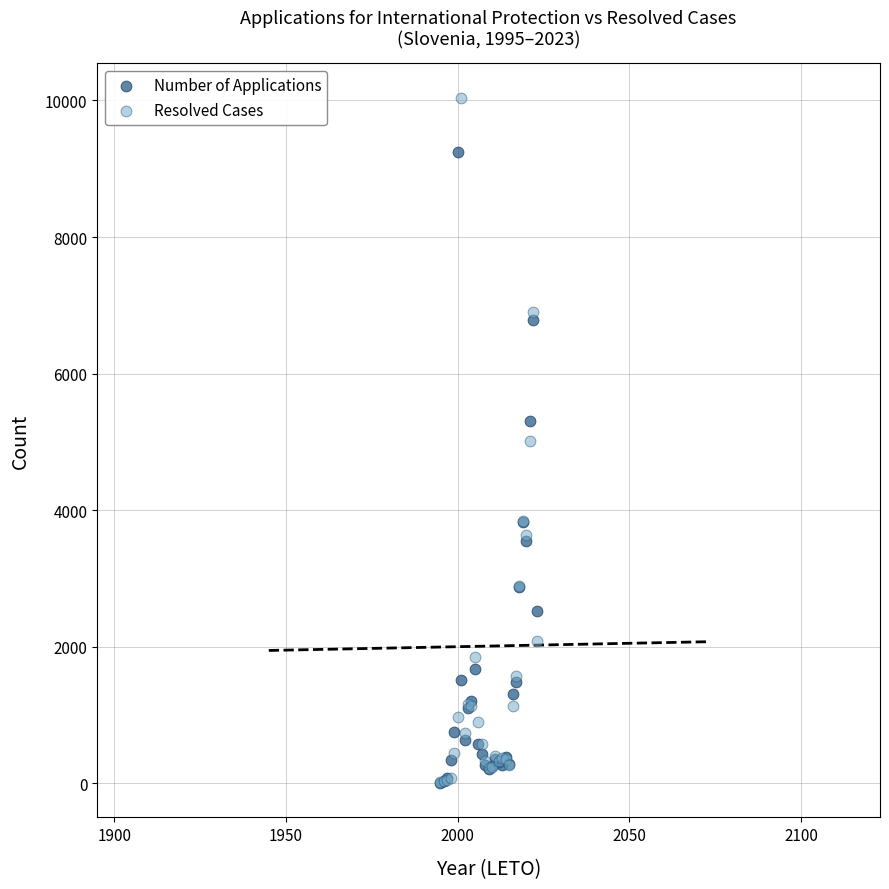

In the Number of Applications series, what Y value is closest to 4625?

5301